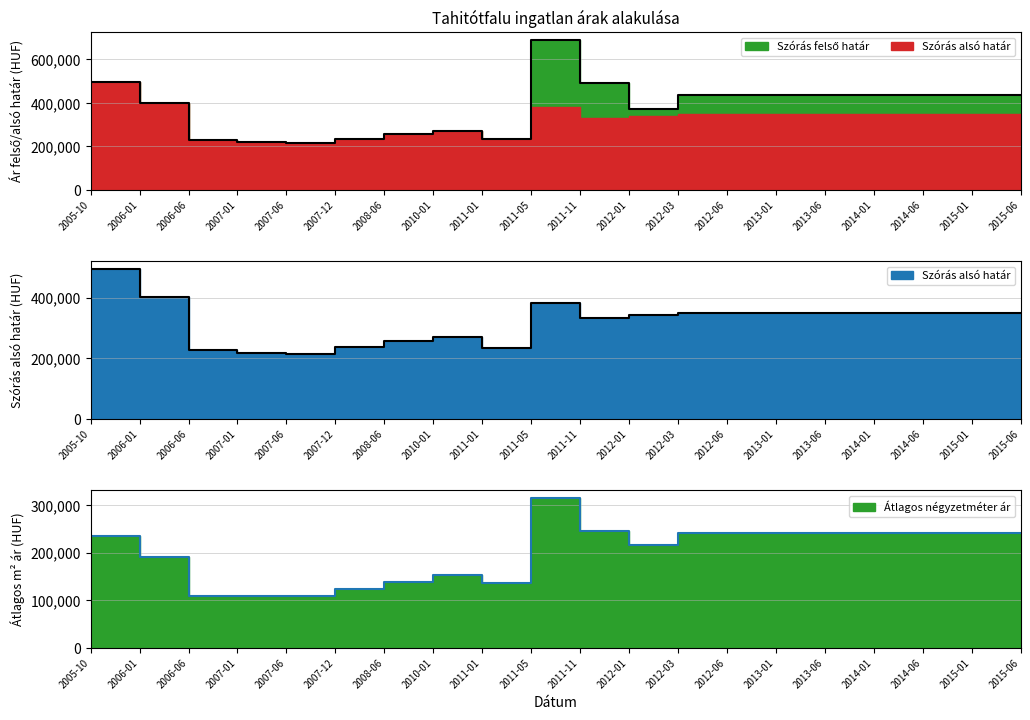

Reading left to right, what are all the values shown in this chart?

Átlagos négyzetméter ár: 235344	190383	109452	109452	109452	123601	137749	153546	136013	315833	246482	217148	241987	241987	241987	241987	241987	241987	241987	241987
Szórás alsó határ: 495831	401942	228458	218976	215778	236607	257126	268927	234433	382823	331841	341940	349986	349986	349986	349986	349986	349986	349986	349986
Szórás felső határ: 495831	401942	228458	218976	215778	236607	257126	268927	234433	691593	493935	371588	438548	438548	438548	438548	438548	438548	438548	438548